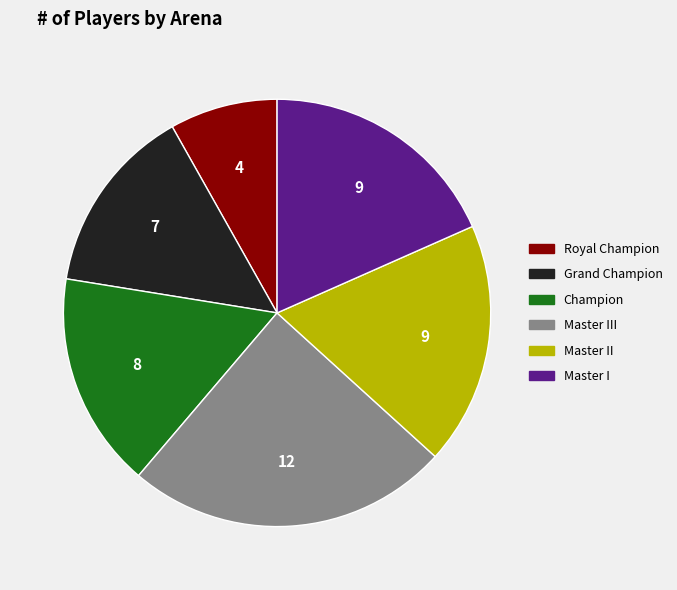

How many segments does this pie chart have?

6